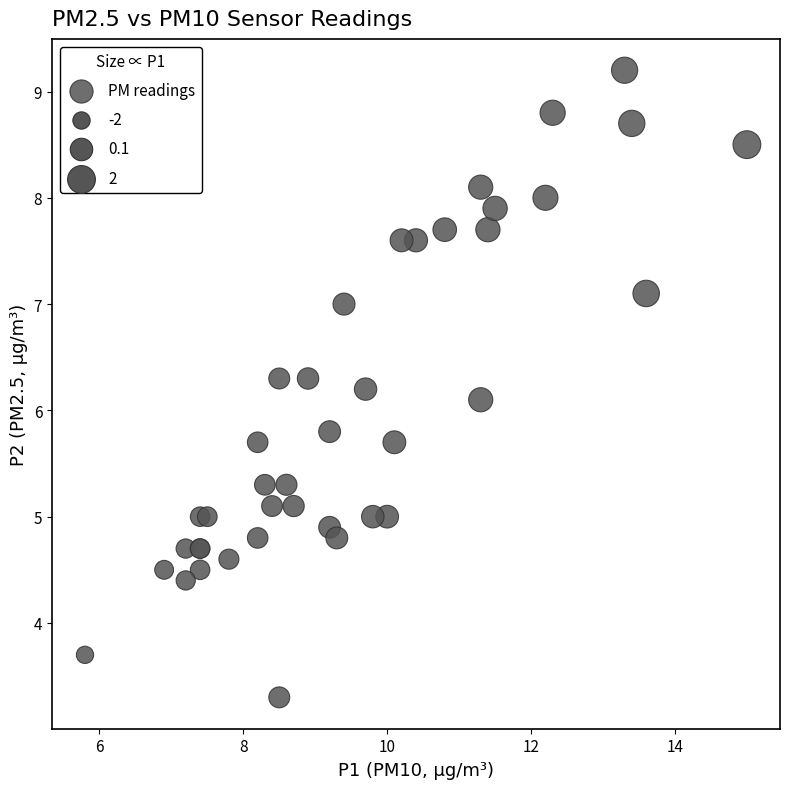

What Y value in the scatter plot is closest to 6?

6.1